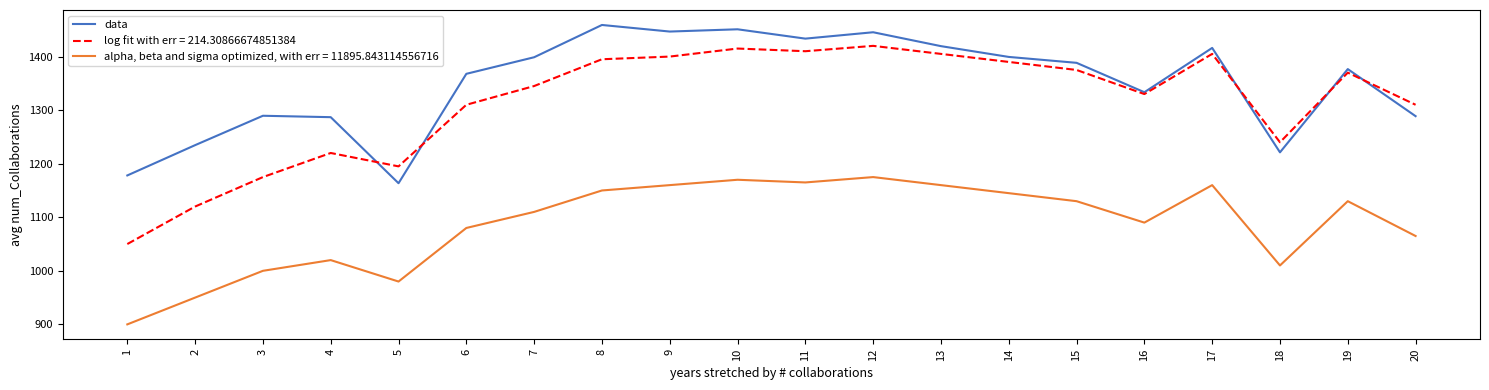

What is the minimum value shown in the chart?

900.0